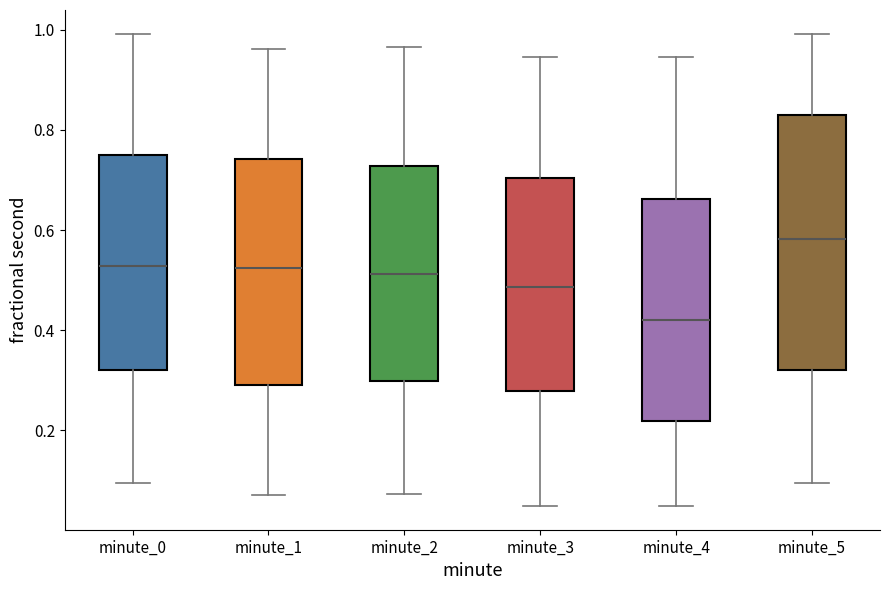

Comparing the boxes themselves (not the whiskers), which one is the tallest?

minute_5